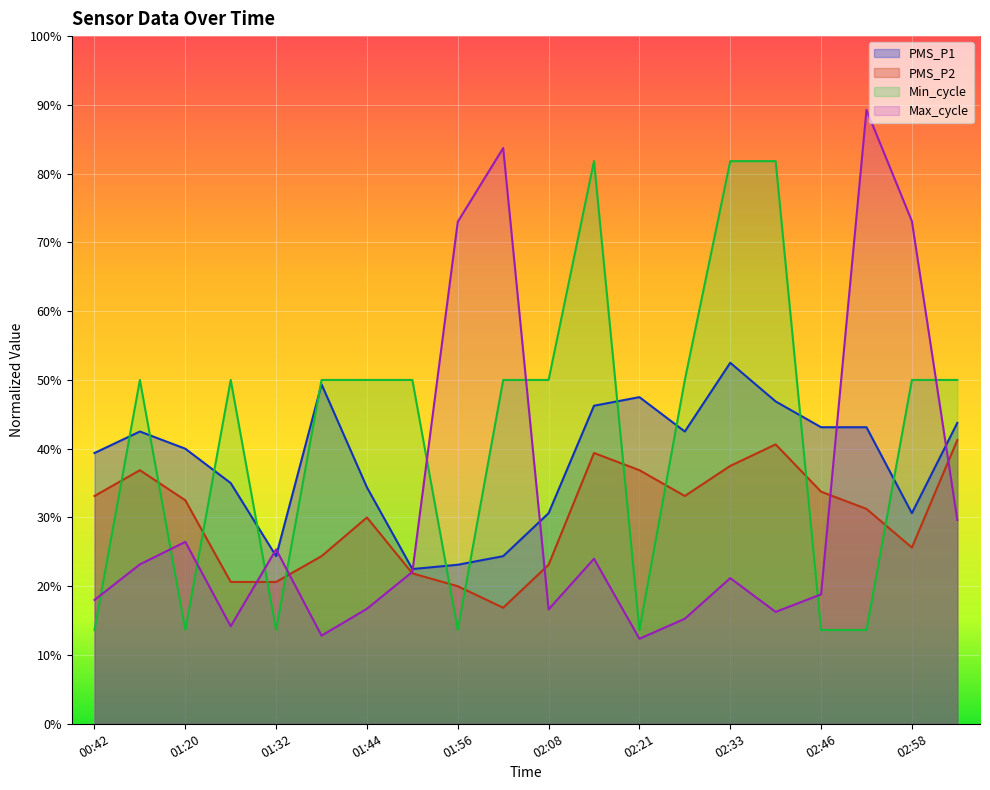

Between 00:48 and 02:02, which is larger?

00:48